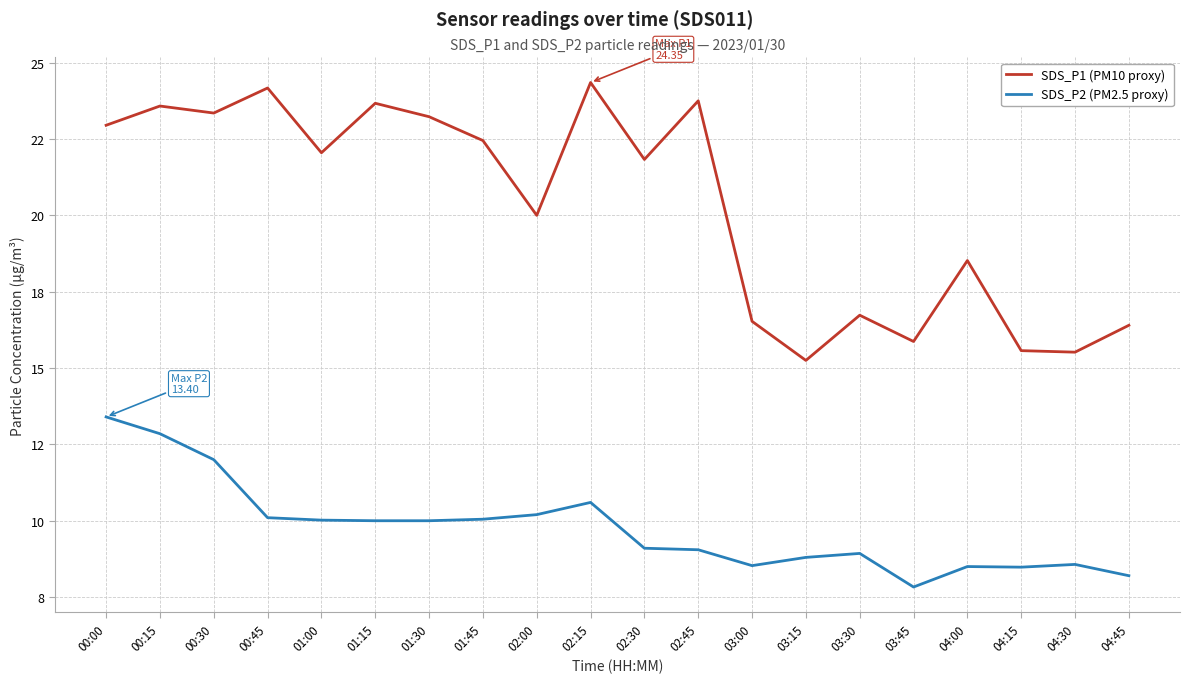

What are all the series names shown in the legend?

SDS_P1 (PM10 proxy), SDS_P2 (PM2.5 proxy)